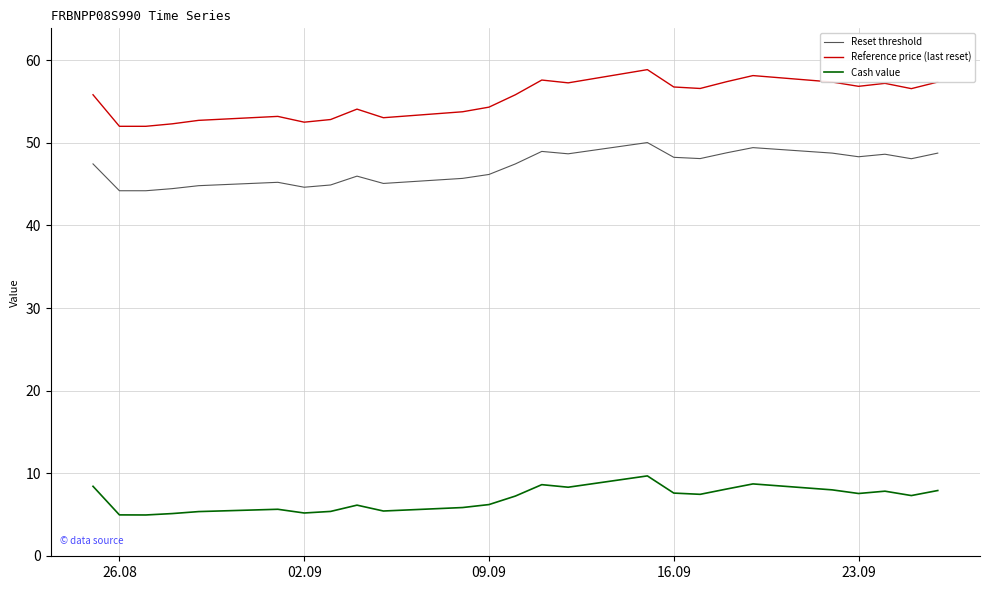

Which series has the largest range (max minus min)?

Reference price (last reset)